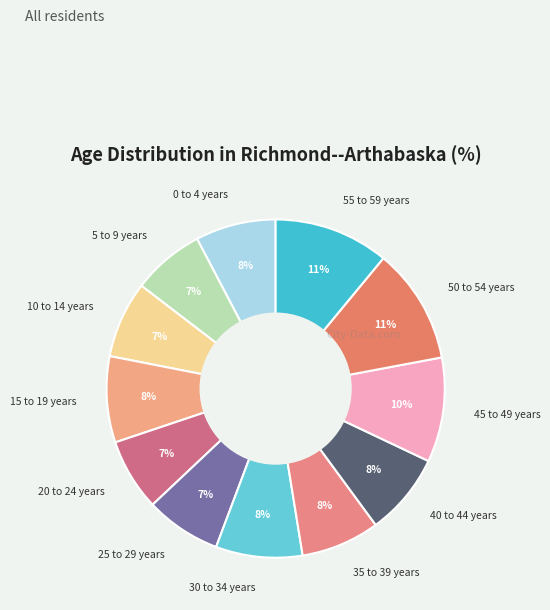

What is the largest slice in the pie chart?

50 to 54 years